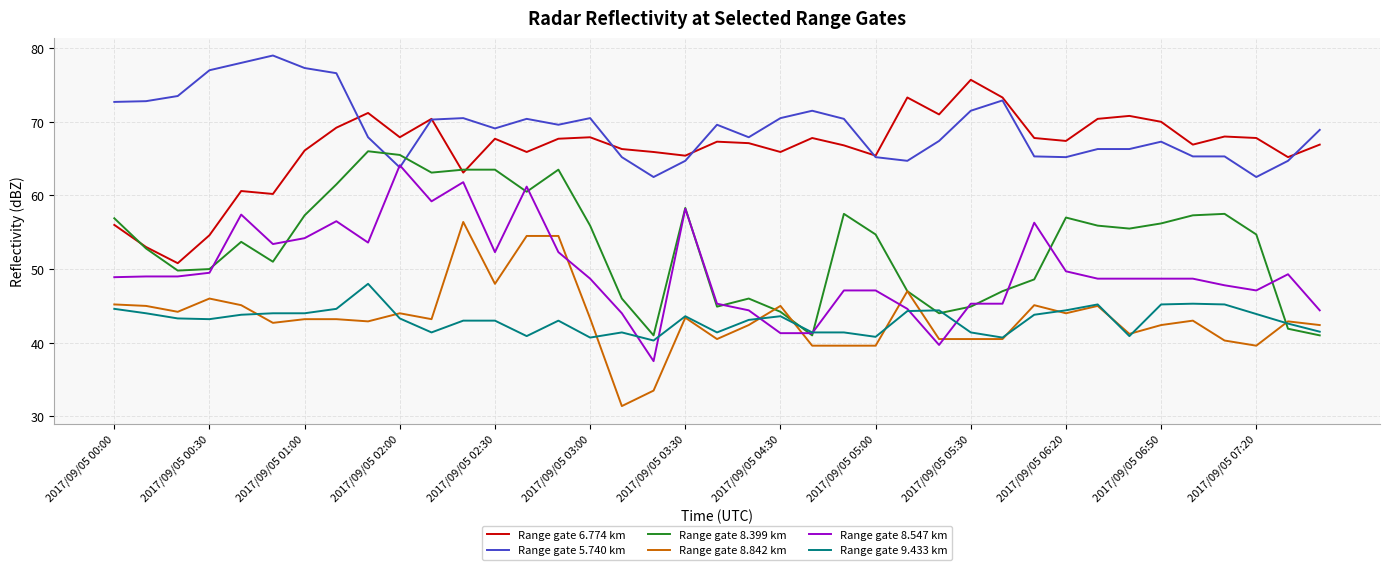

True or false: Range gate 6.774 km and Range gate 9.433 km cross at least once.

False